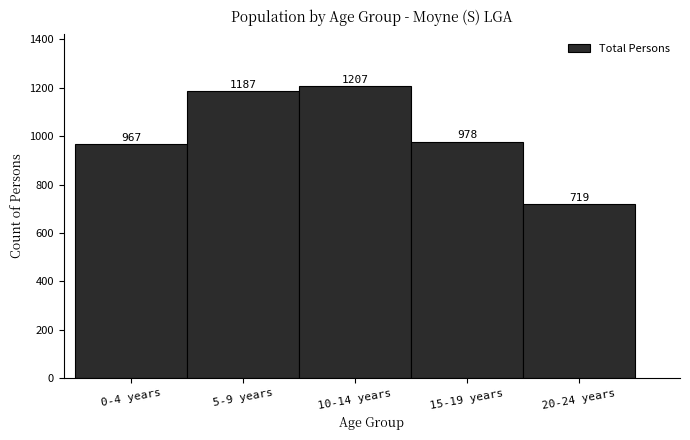

Reading left to right, list all the values displayed in this chart.

0-4 years=967	5-9 years=1187	10-14 years=1207	15-19 years=978	20-24 years=719